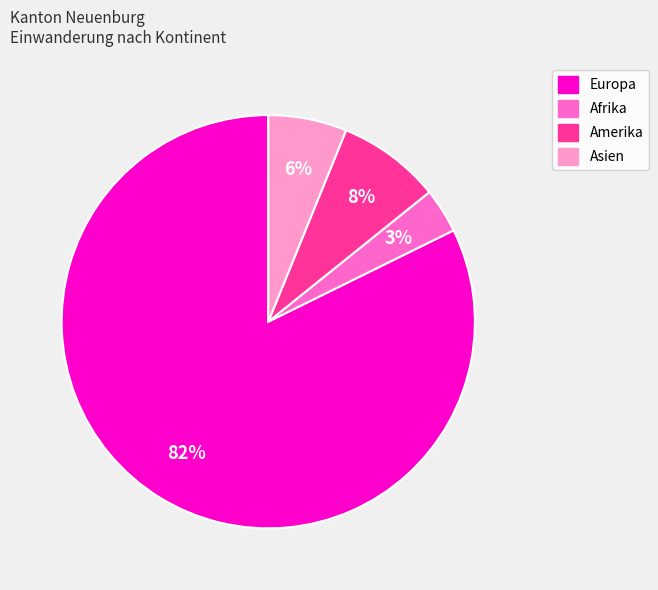

Is Europa the majority of the pie?

Yes